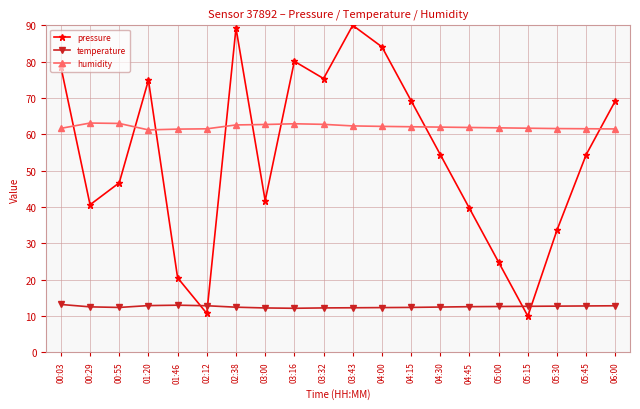

Which series changed the most between 00:55 and 03:32?

pressure